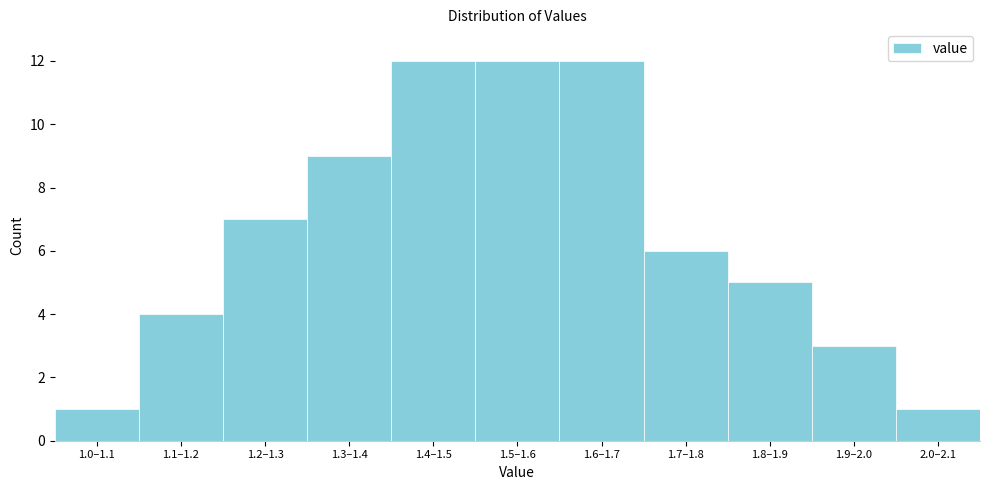

Reading left to right, transcribe all the data shown in this chart.

1.0–1.1=1	1.1–1.2=4	1.2–1.3=7	1.3–1.4=9	1.4–1.5=12	1.5–1.6=12	1.6–1.7=12	1.7–1.8=6	1.8–1.9=5	1.9–2.0=3	2.0–2.1=1